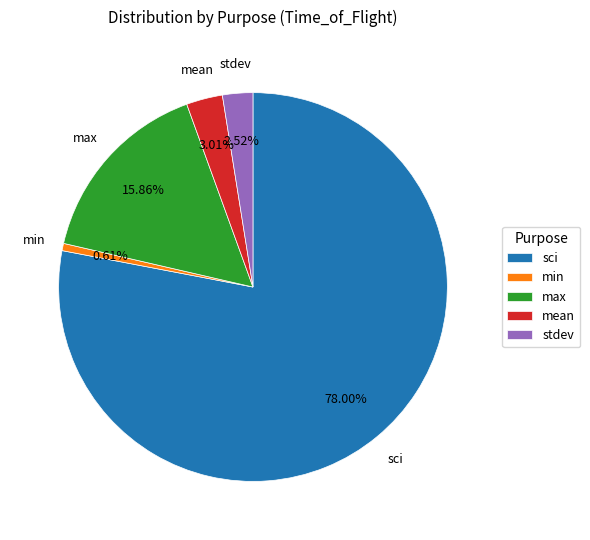

What is the smallest slice in the pie chart?

min